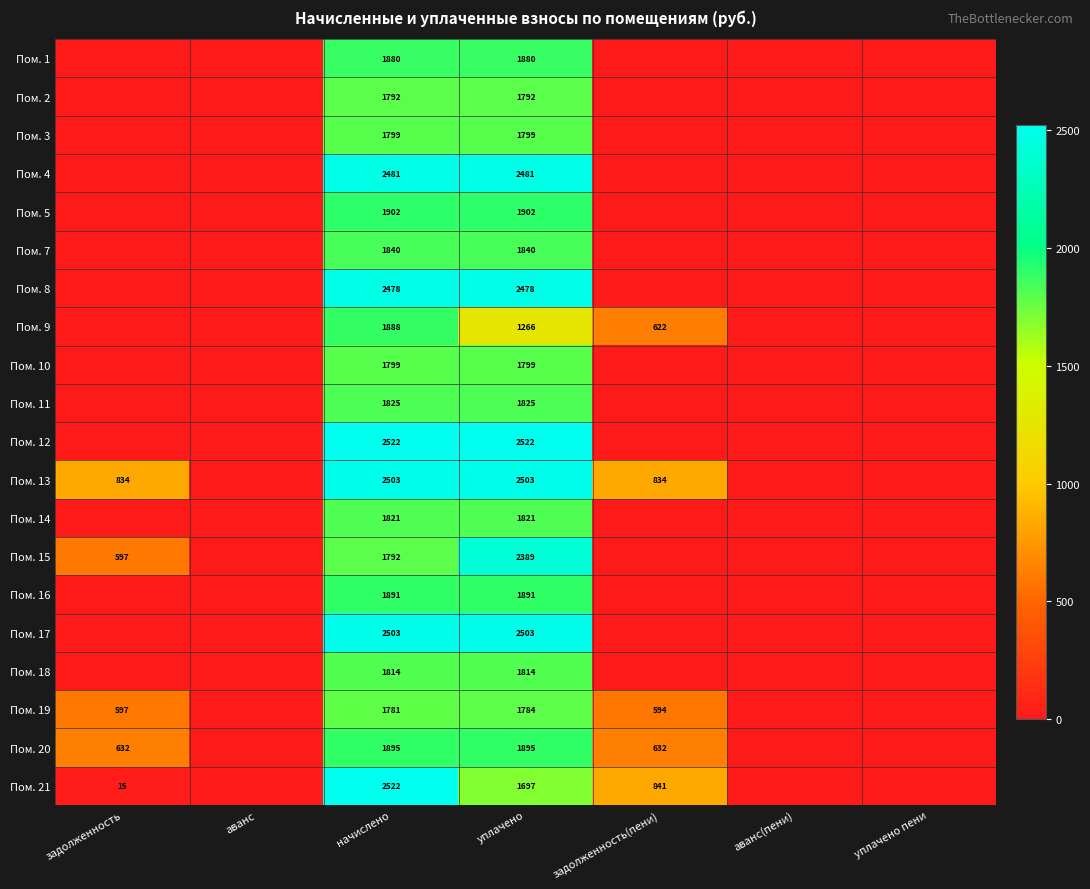

Is it true that Пом. 4 equals 2481 at уплачено?

True